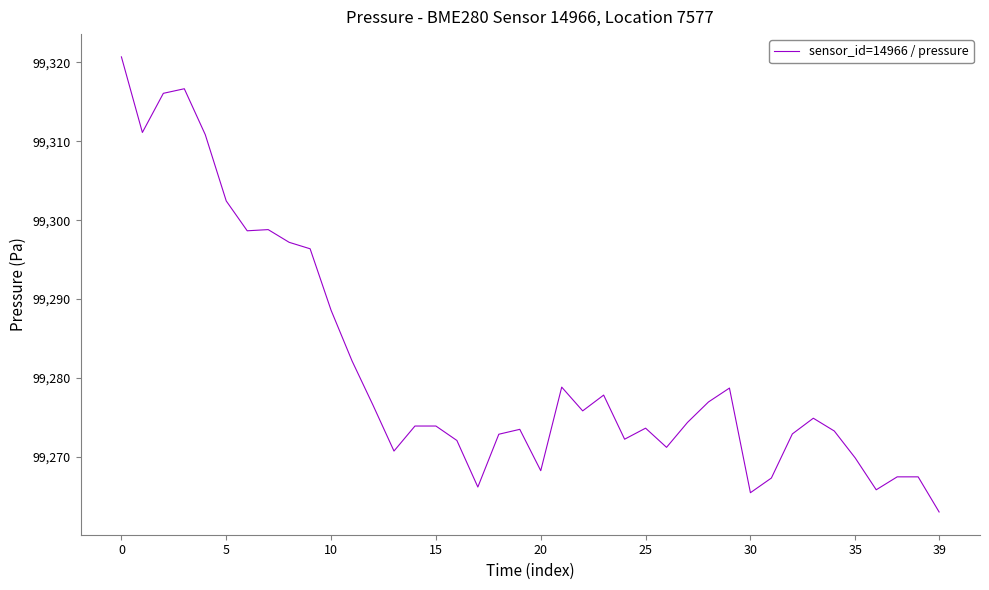

What is the greatest value displayed?

99320.7